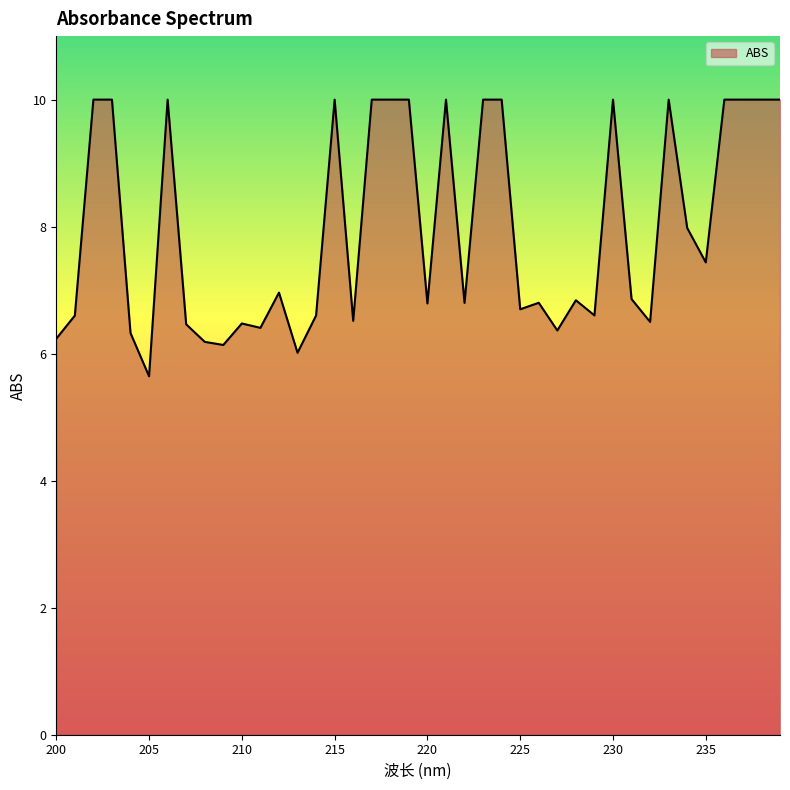

What is the maximum value shown in the chart?

10.0